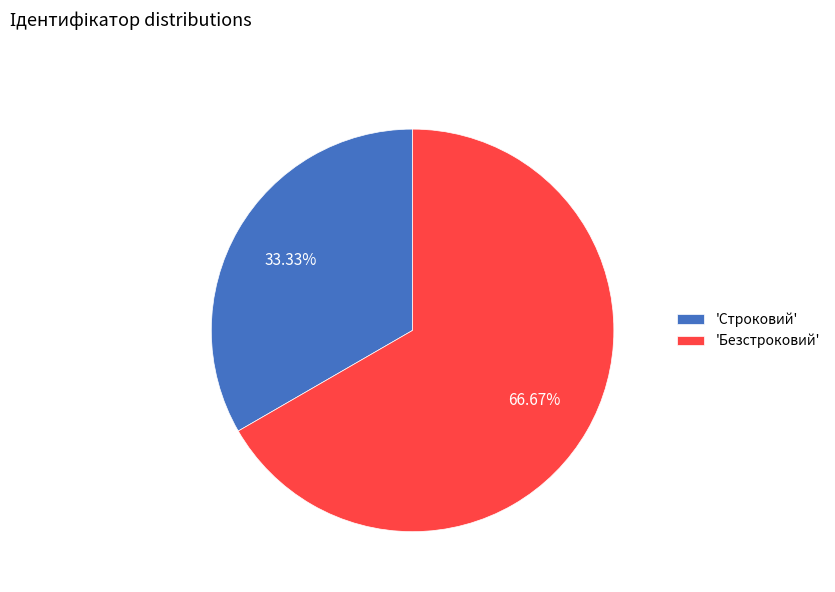

Rank the categories by value from lowest to highest.

'Строковий', 'Безстроковий'